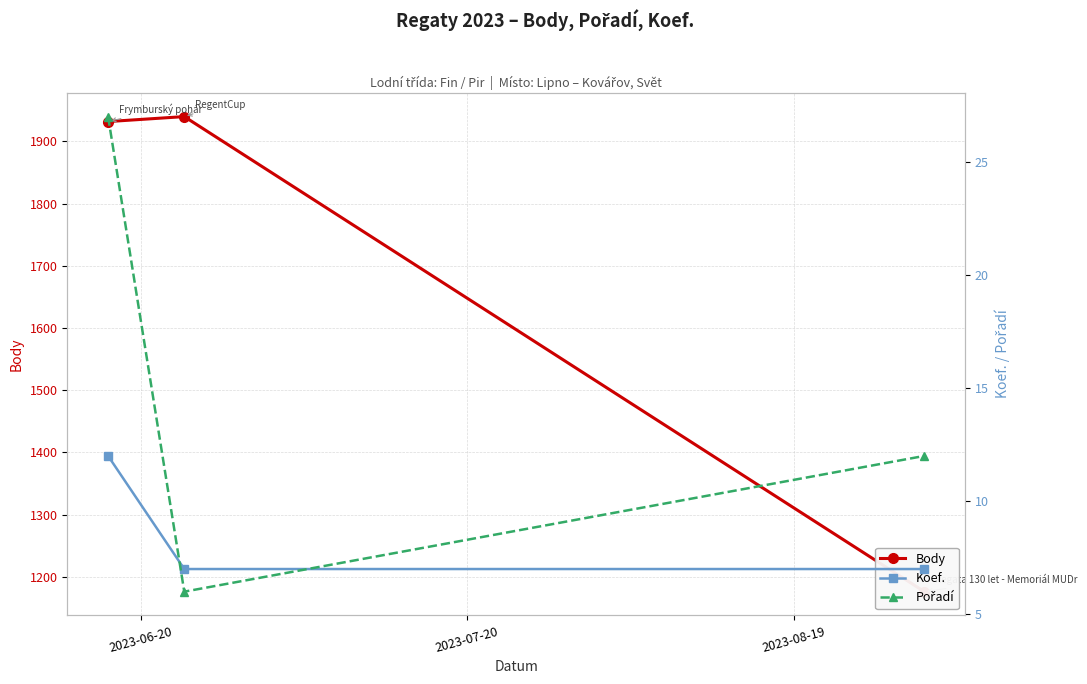

At how many categories does at least one series exceed 1618?

2